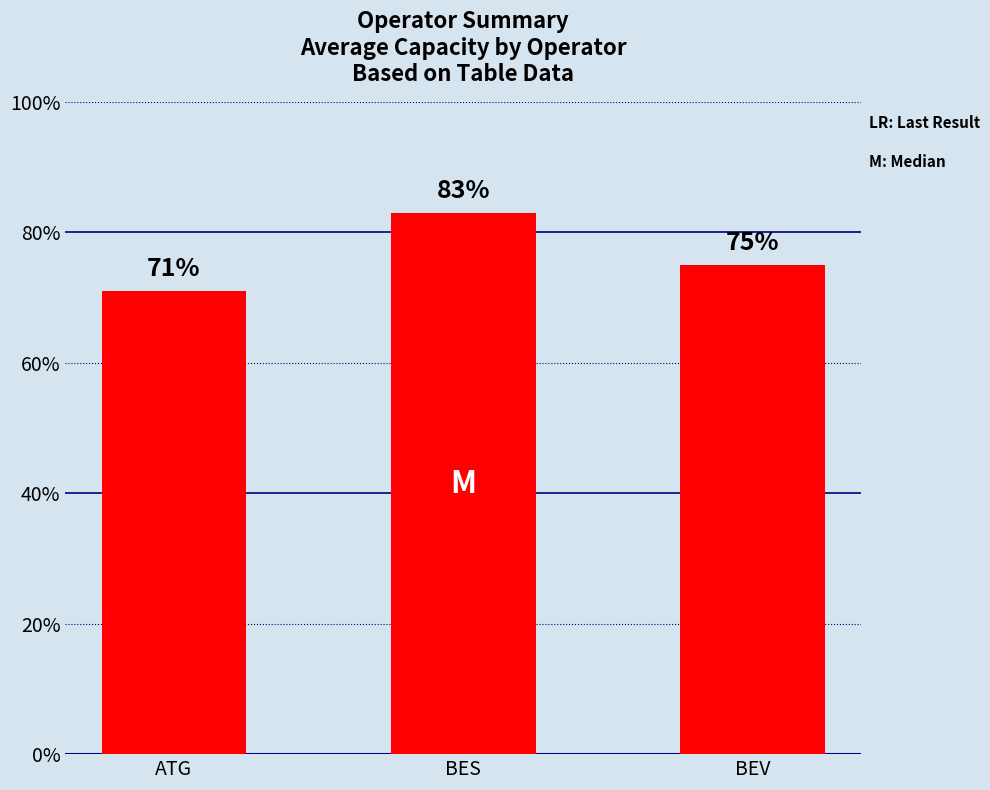

How many data points are less than 75?

1